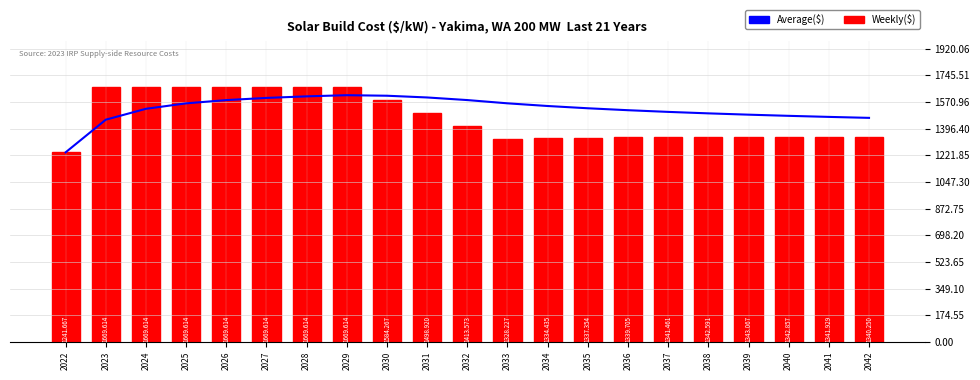

What is the difference between the maximum and second lowest values in the Average($) series?

160.5